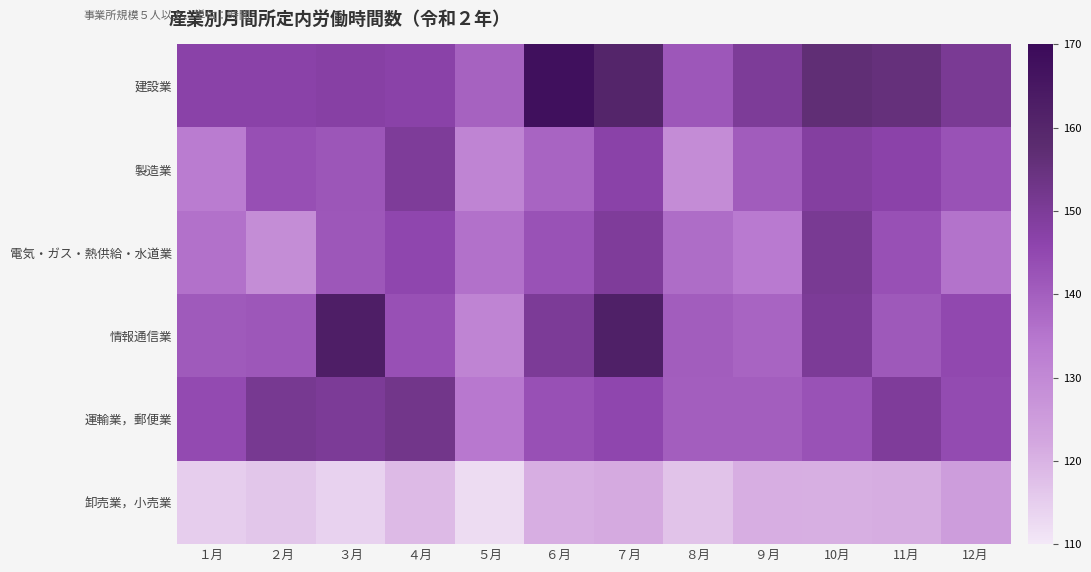

Reading right to left, transcribe all the data shown in this chart.

建設業: 12月=150.7	11月=155.5	10月=156.7	９月=150.0	８月=141.7	７月=160.3	６月=167.7	５月=139.2	４月=147.0	３月=147.7	２月=146.9	１月=146.8
製造業: 12月=142.6	11月=146.6	10月=148.3	９月=140.5	８月=129.0	７月=146.8	６月=138.8	５月=131.2	４月=149.7	３月=142.0	２月=143.5	１月=133.3
電気・ガス・熱供給・水道業: 12月=135.5	11月=143.2	10月=150.9	９月=133.7	８月=136.9	７月=149.5	６月=142.7	５月=136.0	４月=145.6	３月=141.7	２月=128.8	１月=136.0
情報通信業: 12月=145.0	11月=141.2	10月=150.1	９月=138.7	８月=140.3	７月=162.2	６月=150.1	５月=131.1	４月=143.1	３月=162.5	２月=141.7	１月=141.0
運輸業，郵便業: 12月=144.3	11月=149.5	10月=142.6	９月=140.2	８月=140.0	７月=145.4	６月=143.1	５月=134.3	４月=152.5	３月=150.3	２月=151.4	１月=144.6
卸売業，小売業: 12月=124.9	11月=121.2	10月=120.7	９月=120.8	８月=117.0	７月=121.6	６月=121.0	５月=112.3	４月=118.5	３月=114.2	２月=116.5	１月=115.1